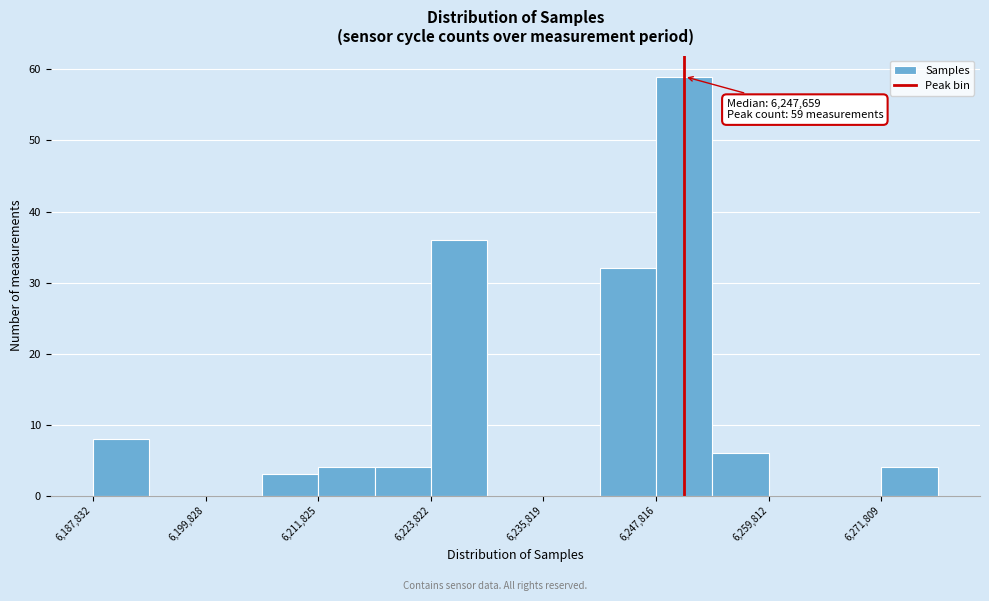

Read against the x-axis, roughly where is the centre of the tallest bar?

6250000